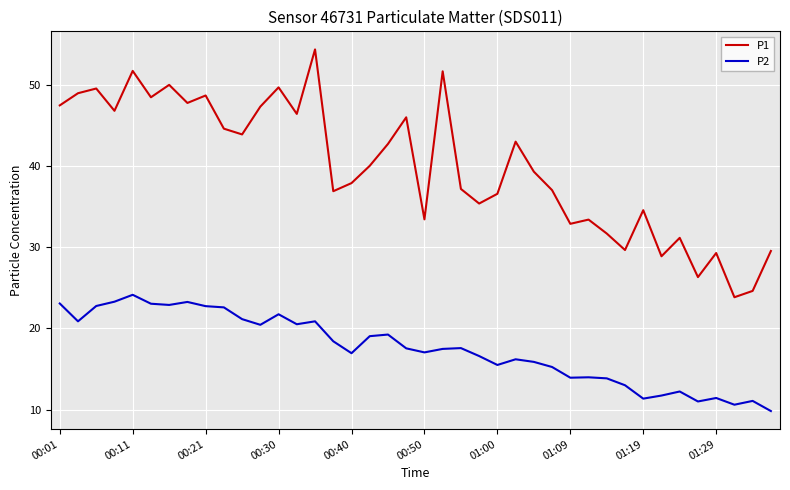

What is the minimum value shown in the chart?

9.8